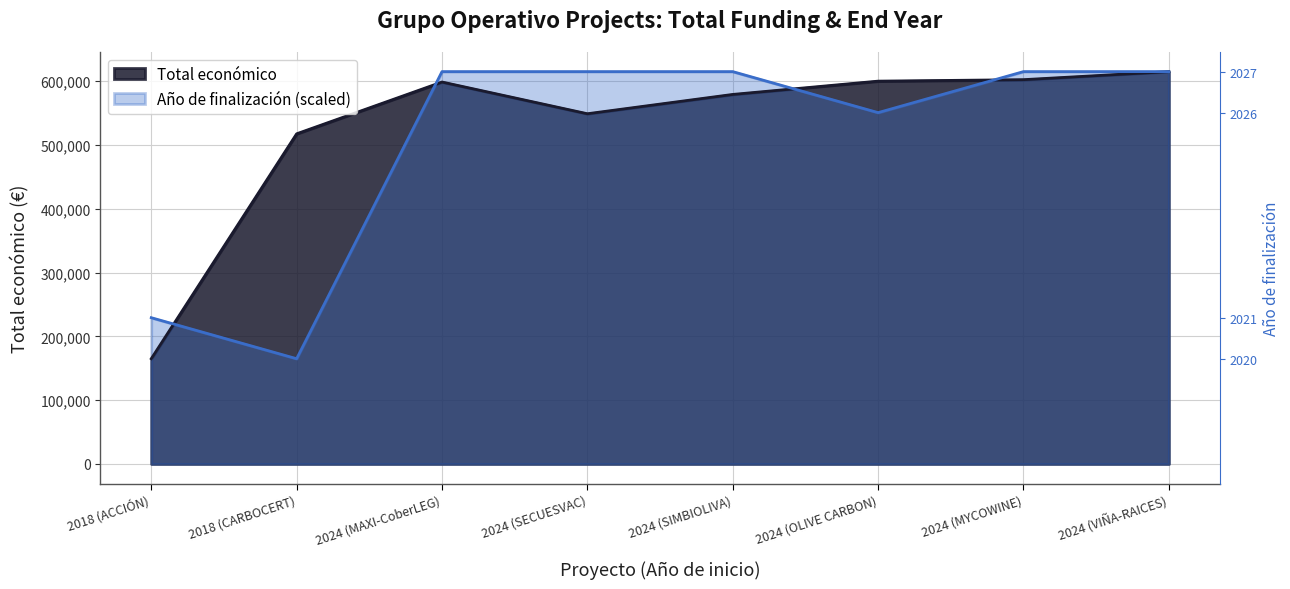

The value of Total económico at 2024 (MYCOWINE) is 252892.1. True or false?

False